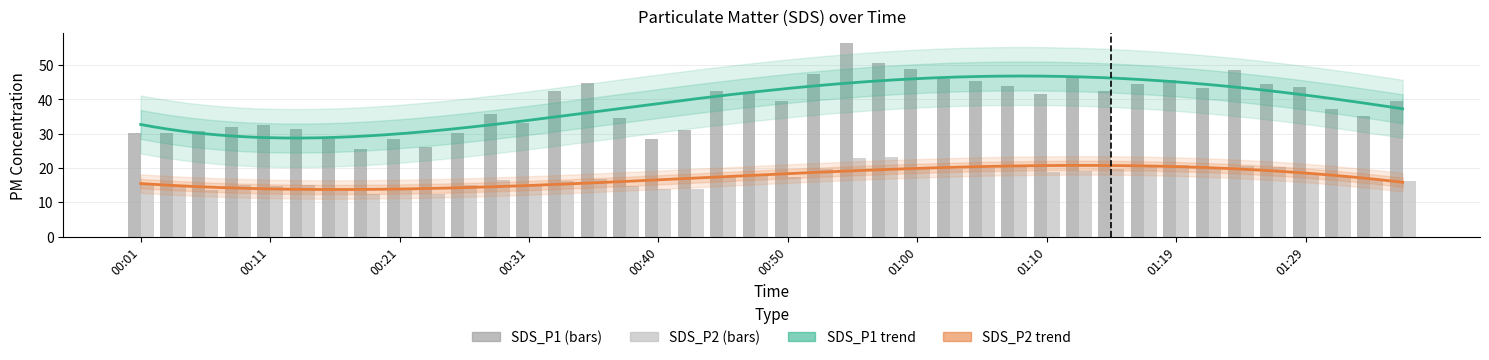

List the labels in order of SDS_P1 value, smallest first.

00:18, 00:23, 00:21, 00:16, 00:40, 00:01, 00:26, 00:04, 00:06, 00:43, 00:14, 00:09, 00:11, 00:31, 00:38, 01:34, 00:28, 01:32, 01:36, 00:50, 01:10, 00:48, 00:33, 00:45, 01:15, 01:22, 01:29, 01:07, 01:17, 01:27, 00:35, 01:05, 01:19, 01:02, 01:12, 00:52, 01:24, 01:00, 00:57, 00:55